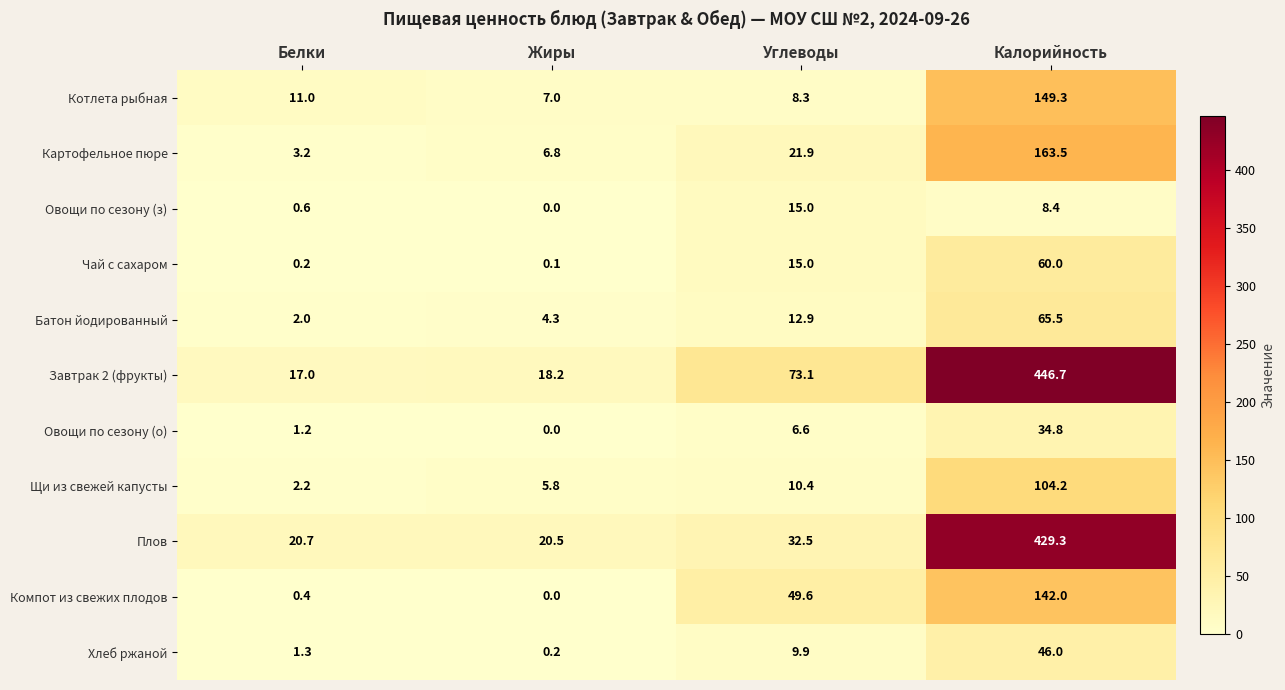

Which label corresponds to the largest value in the chart?

Калорийность